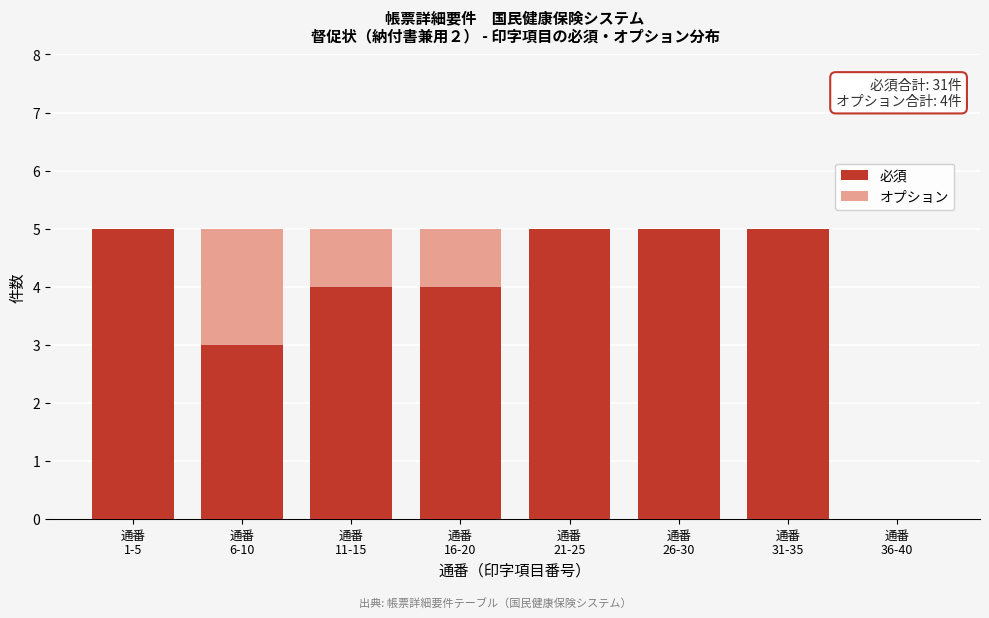

What is the maximum value for 必須?

5